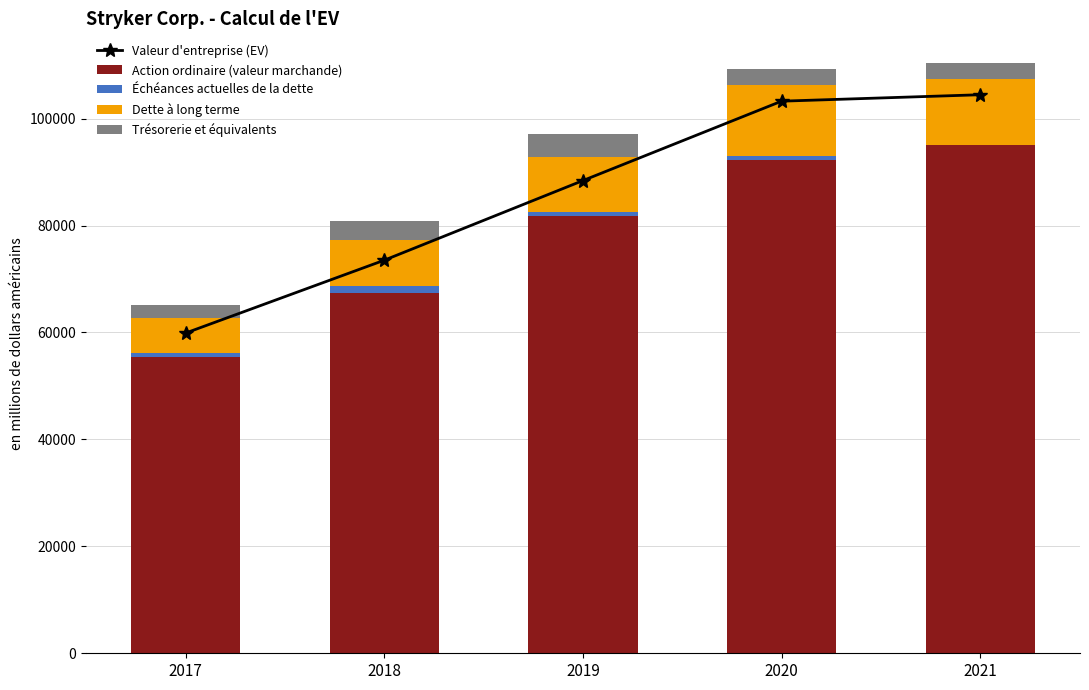

What is the difference between the highest and lowest values at 2021?

104462